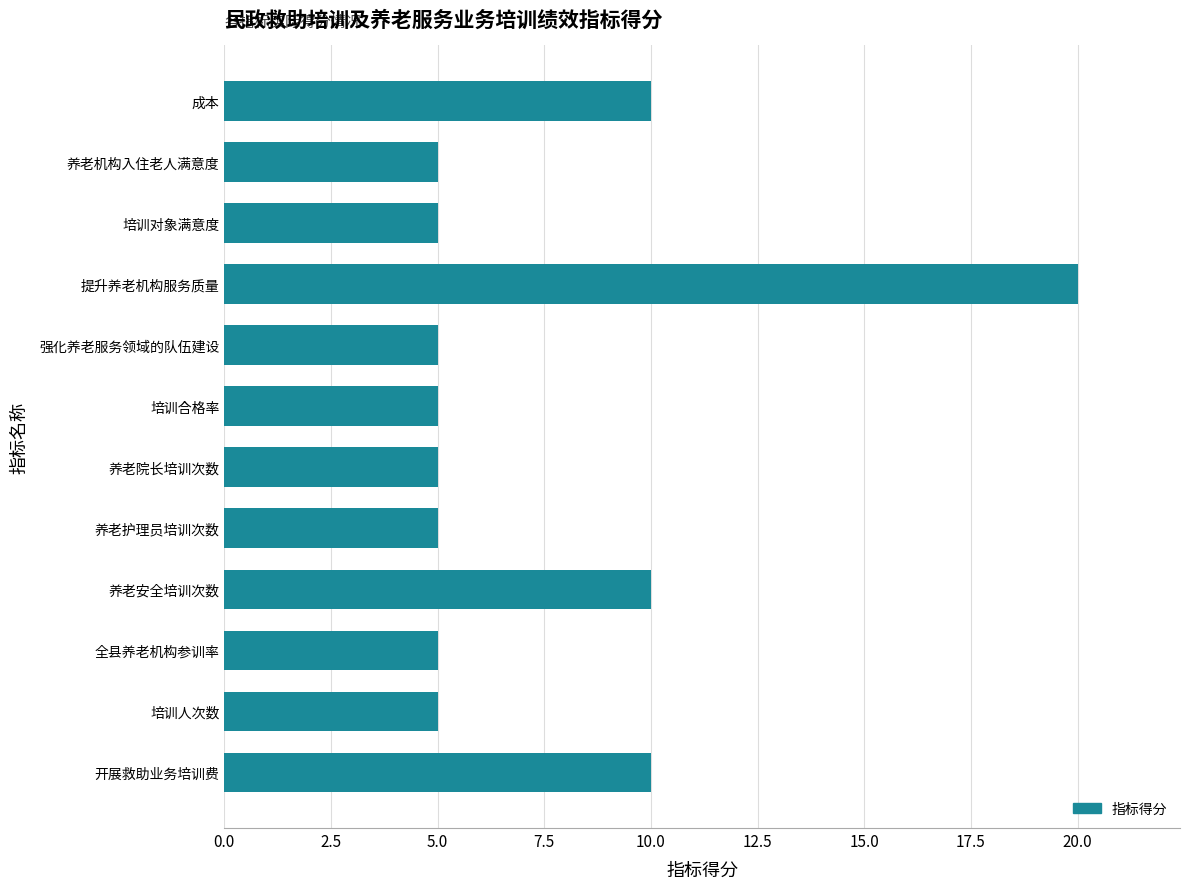

What is the minimum value shown in the chart?

5